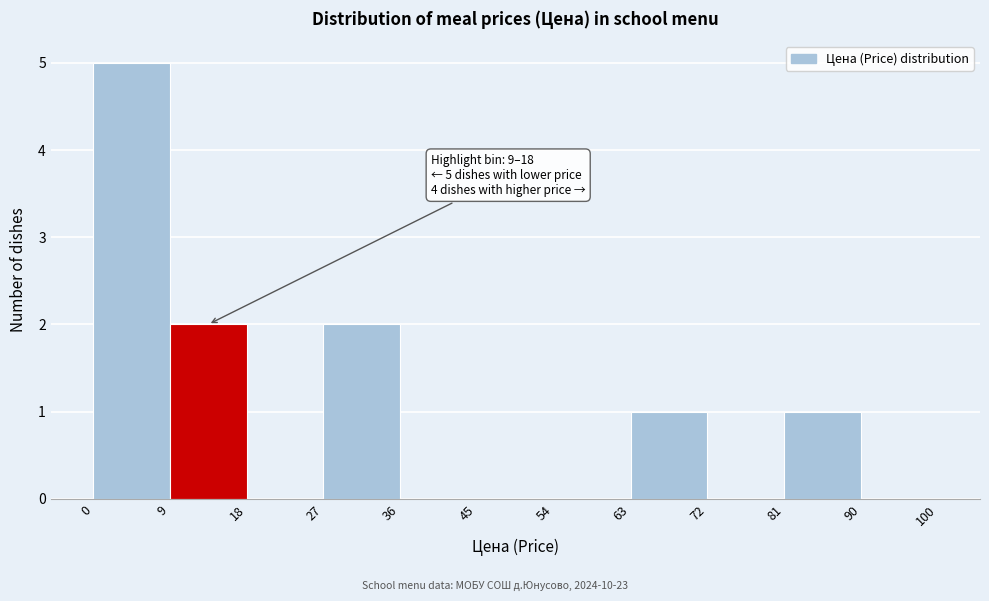

Over which range of the x-axis is the bar tallest?

0 to 9